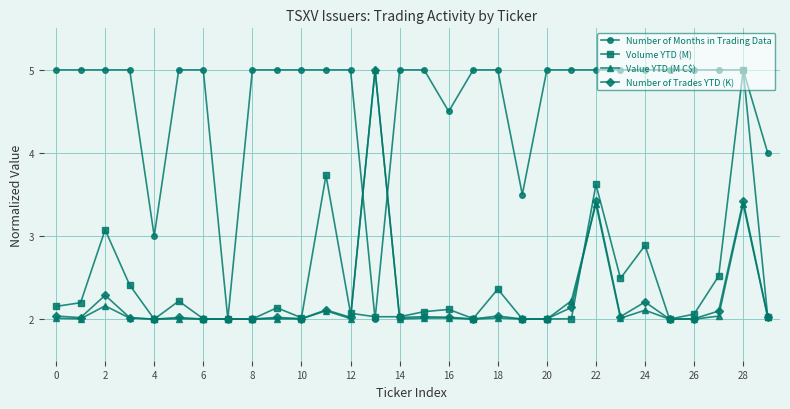

Which series has the largest total across all categories?

Number of Months in Trading Data